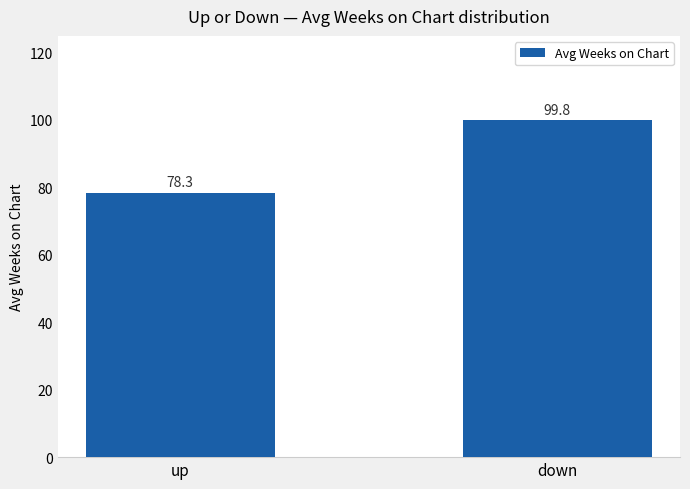

What is the label of the 1st bar from the left?

up